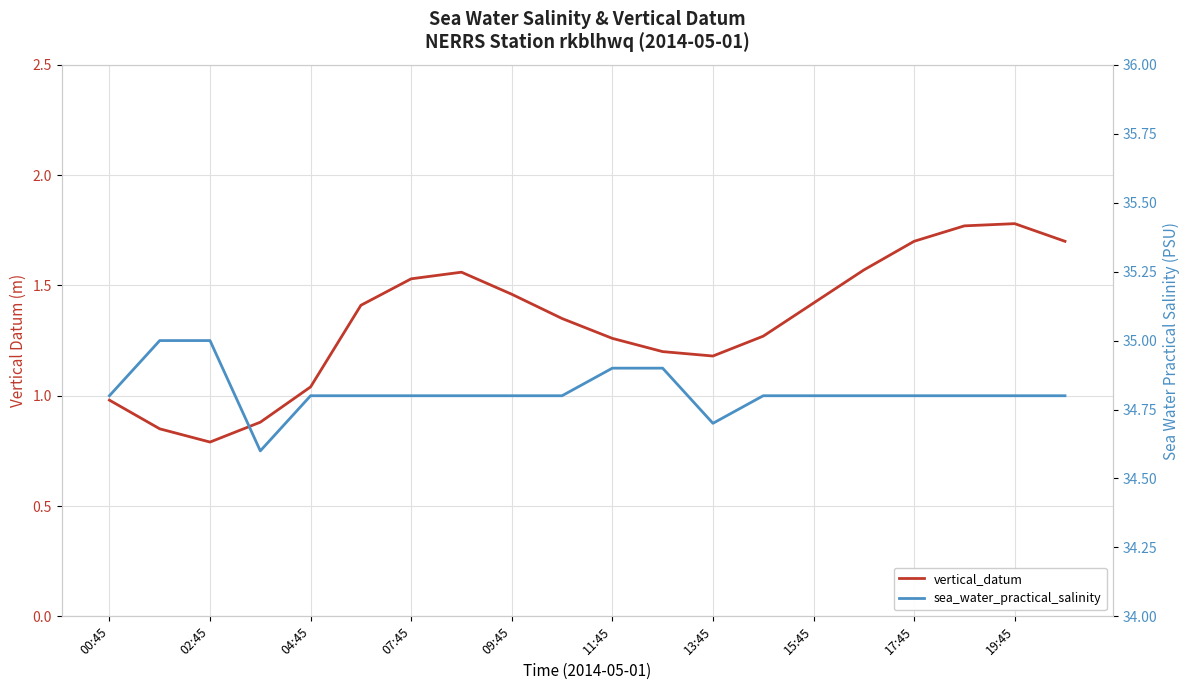

How many interior local peaks does the vertical_datum series have?

2